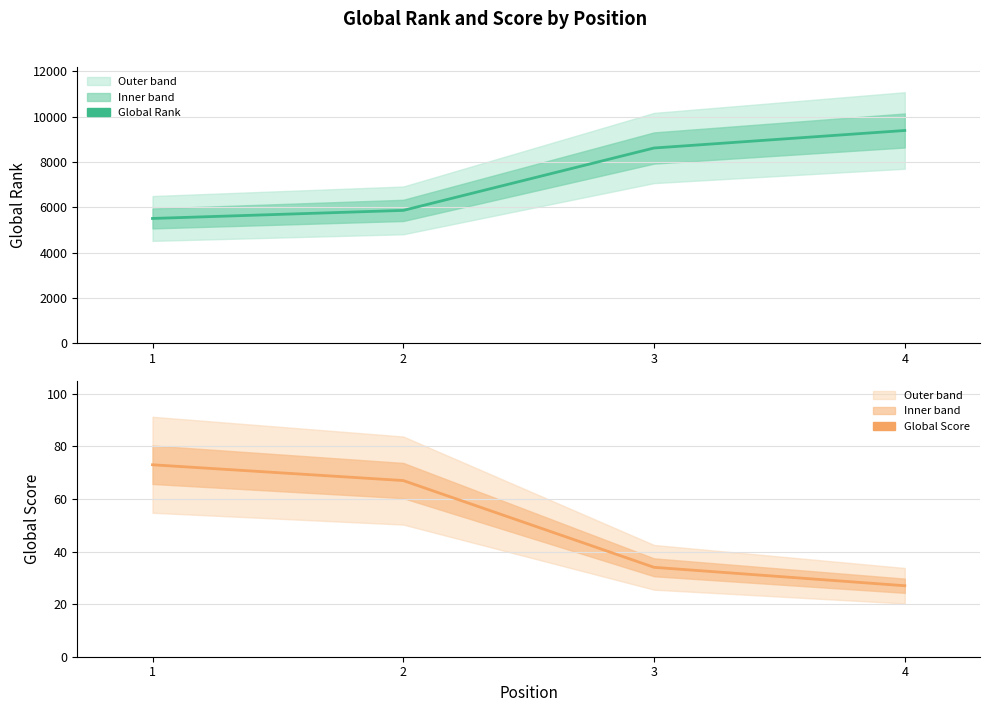

What is the value of the Global Score point at the 3rd from the left?

34